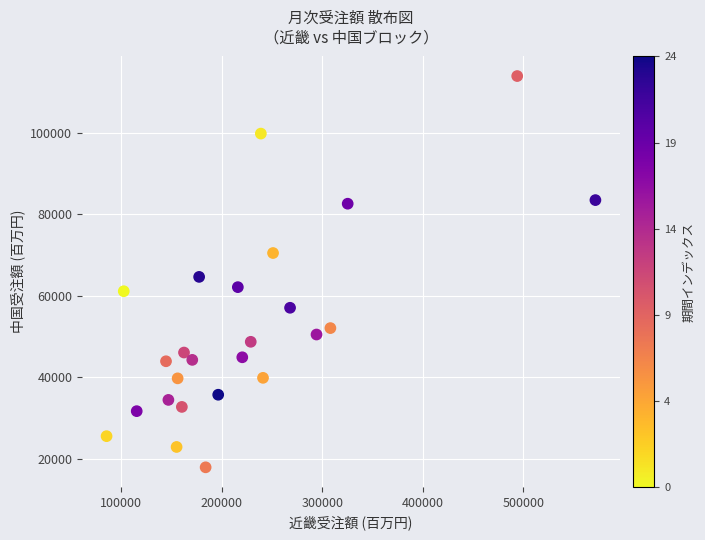

What is the range of Y values (max minus min)?

96066